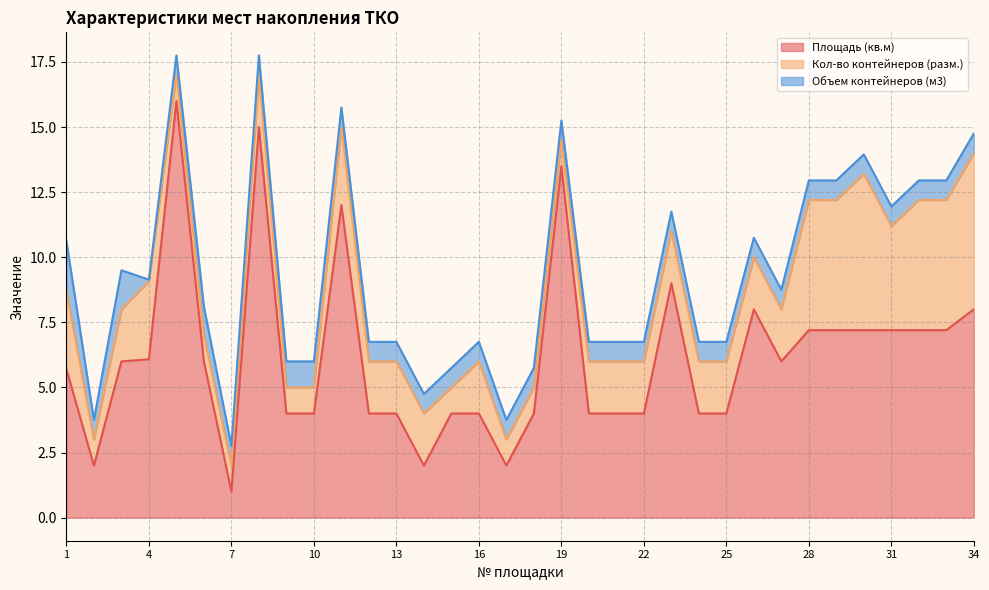

What is the greatest value displayed?

16.0